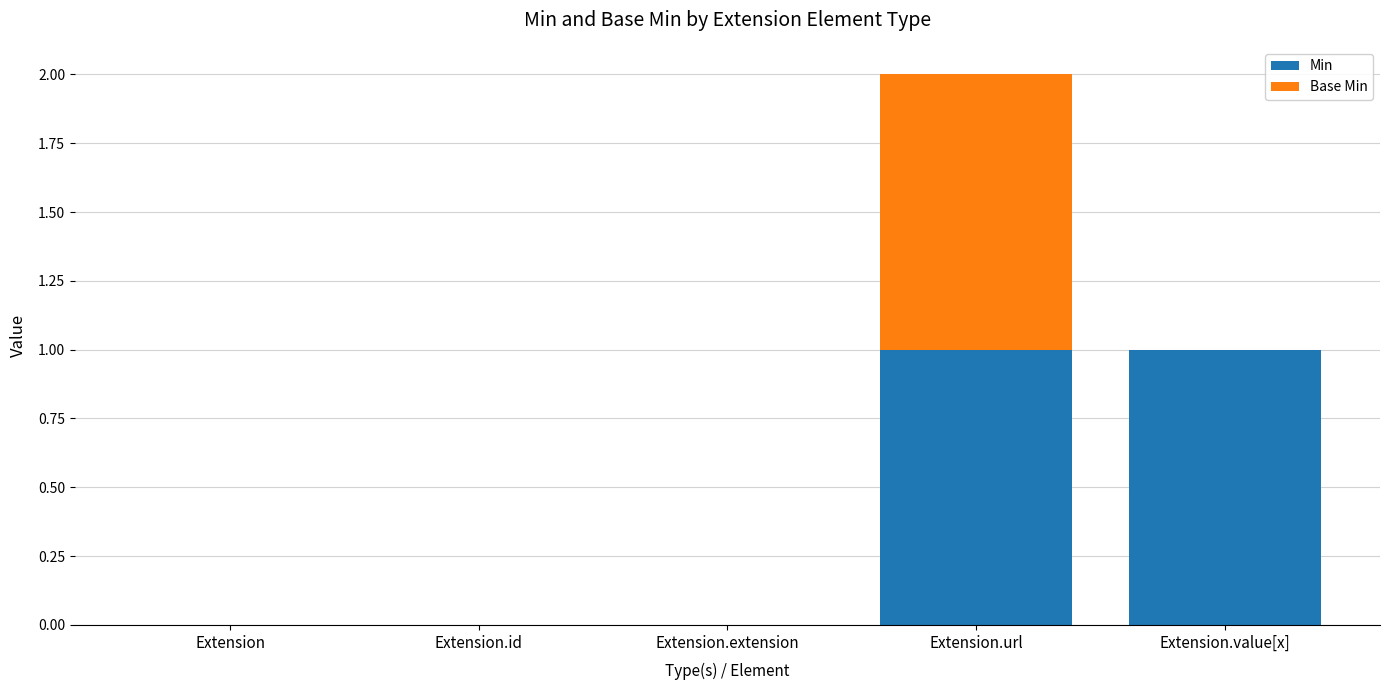

Is it true that Min equals 1 at Extension.value[x]?

True